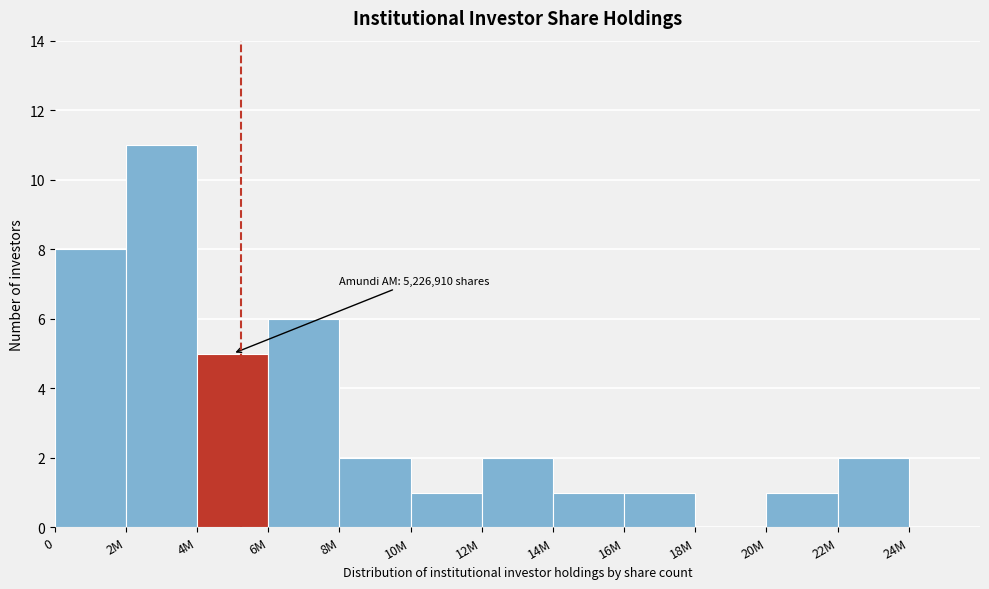

Reading left to right, what are all the values shown in this chart?

0=8	2M=11	4M=5	6M=6	8M=2	10M=1	12M=2	14M=1	16M=1	18M=0	20M=1	22M=2	24M=0